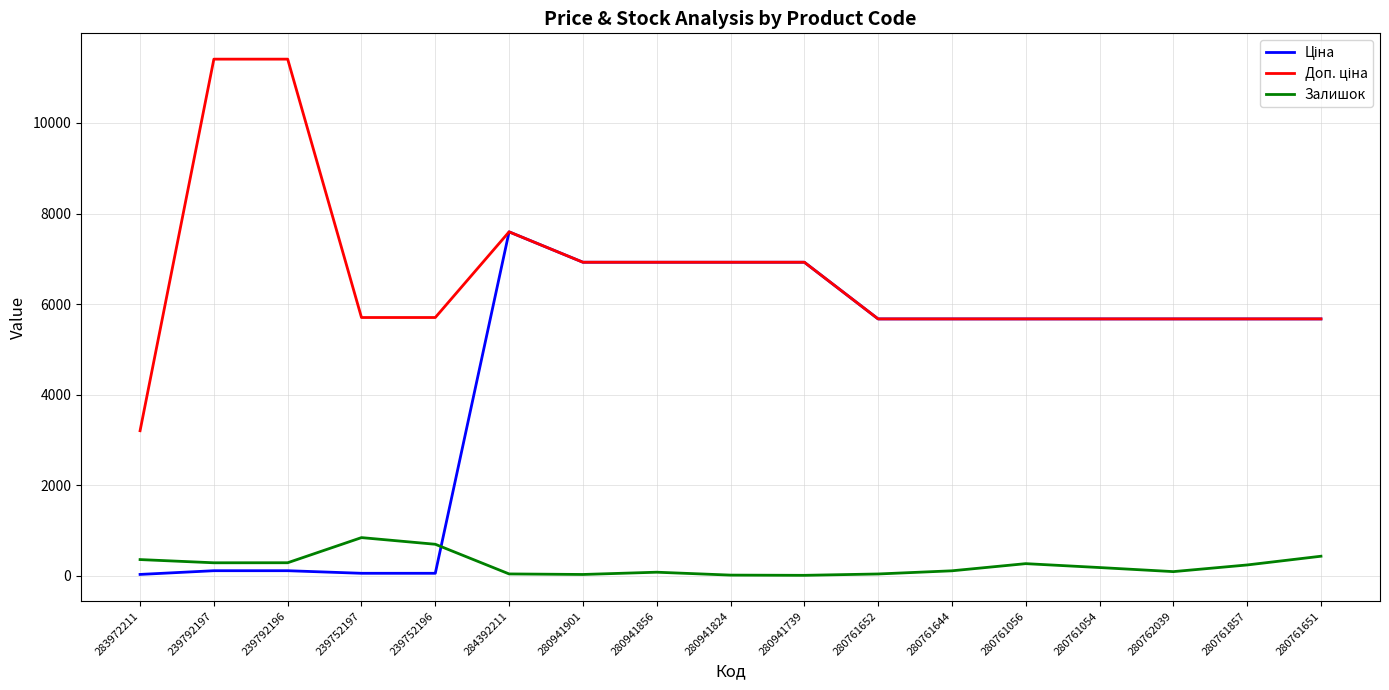

What position from the left is 239792196?

3